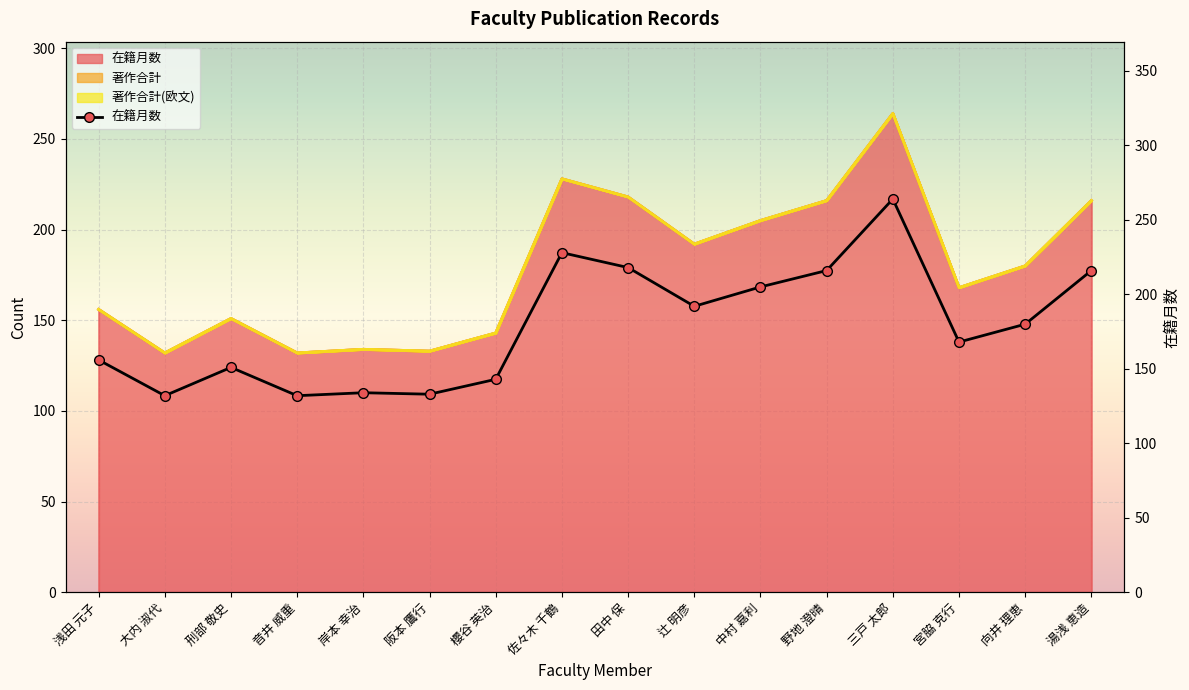

What is the value of the 3rd point from the left?

151